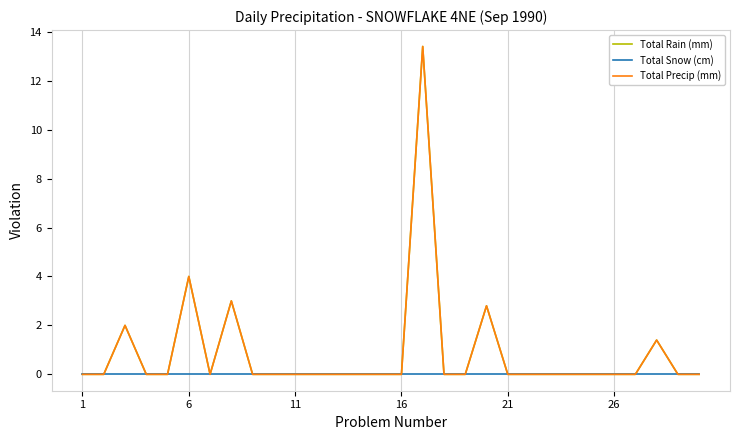

In Total Precip (mm), how many points are higher than both neighbors (excluding endpoints)?

6